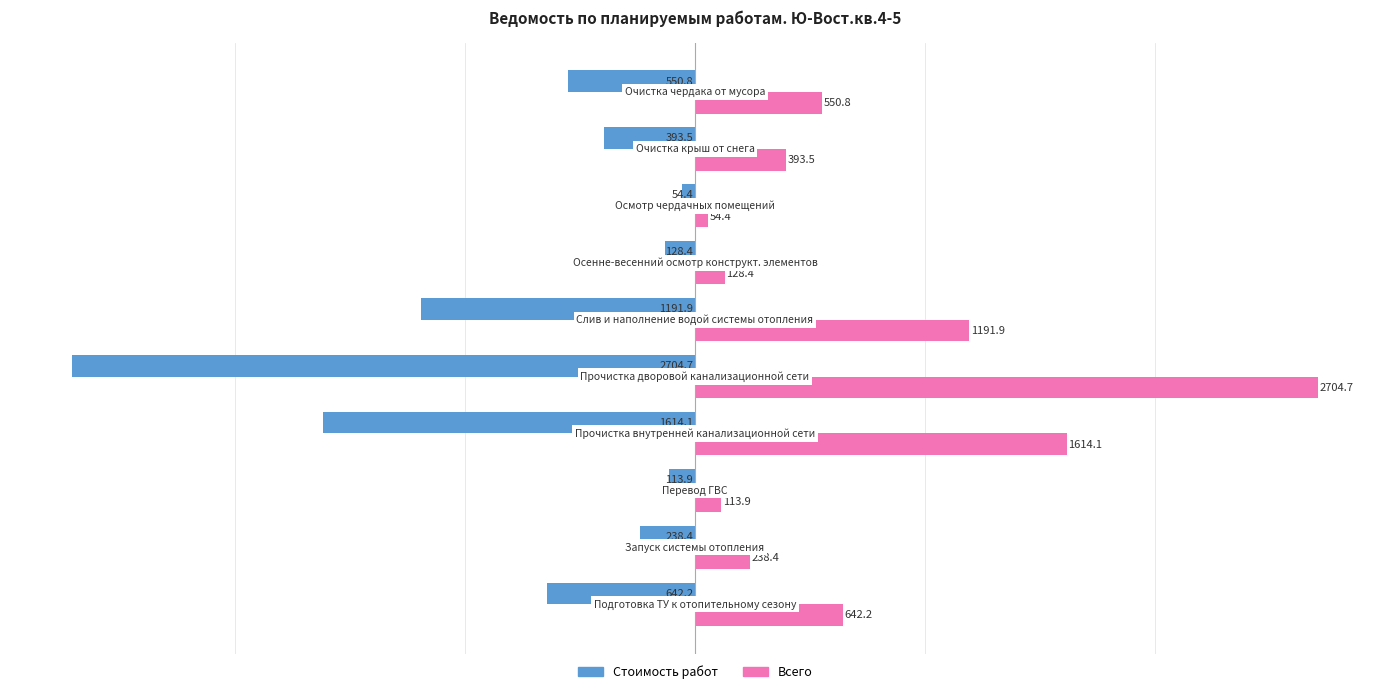

What is the average value of the Стоимость работ series?

-763.2